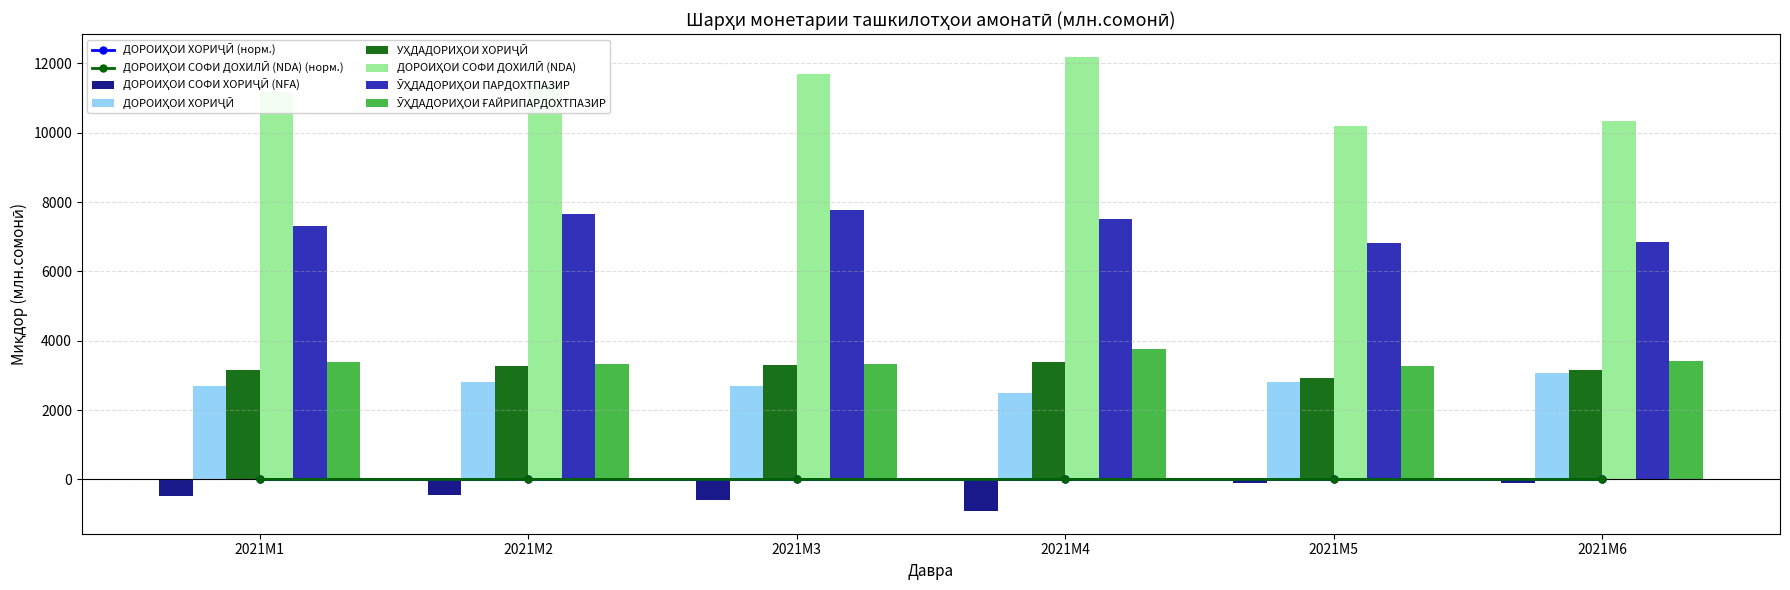

The ДОРОИҲОИ ХОРИҶӢ series shows 2824.8 at 2021M2. True or false?

True